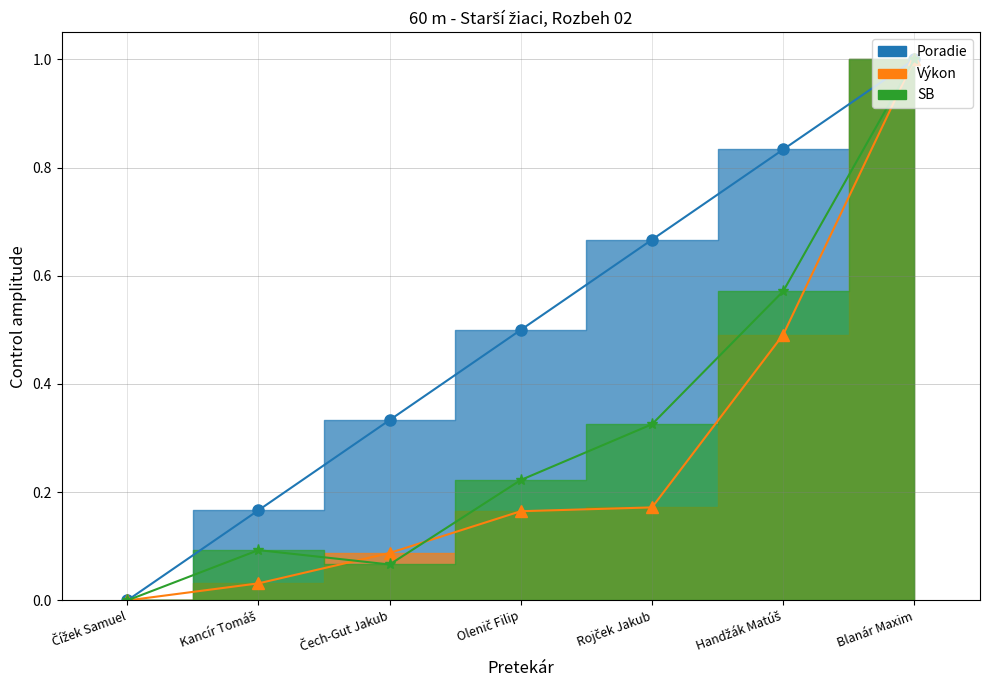

Reading right to left, what are all the values shown in this chart?

Poradie: 1.0	0.8	0.7	0.5	0.3	0.2	0.0
Výkon: 1.0	0.5	0.2	0.2	0.1	0.0	0.0
SB: 1.0	0.6	0.3	0.2	0.1	0.1	0.0